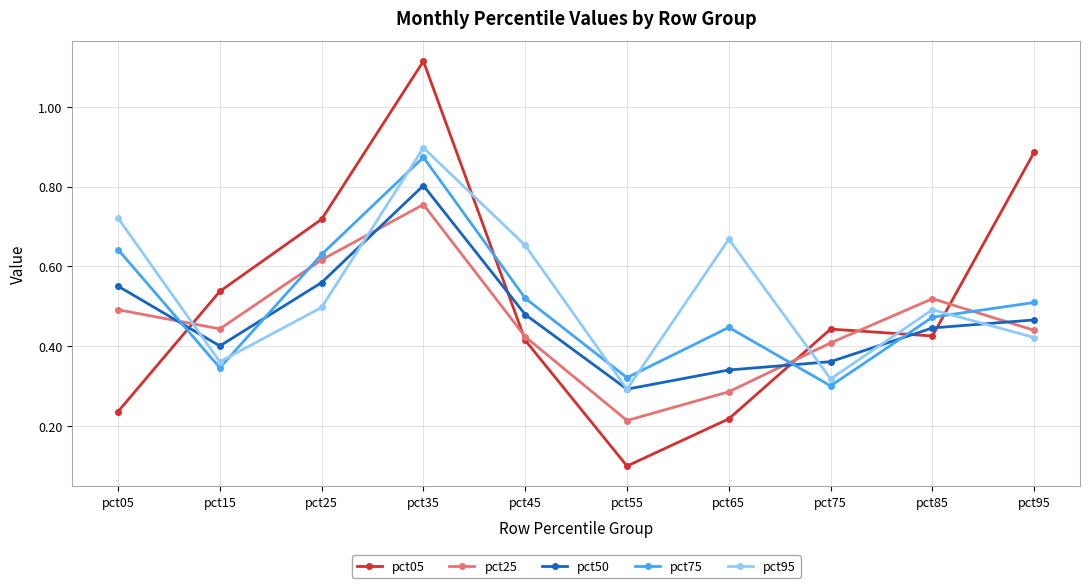

What is the minimum value shown in the chart?

0.1